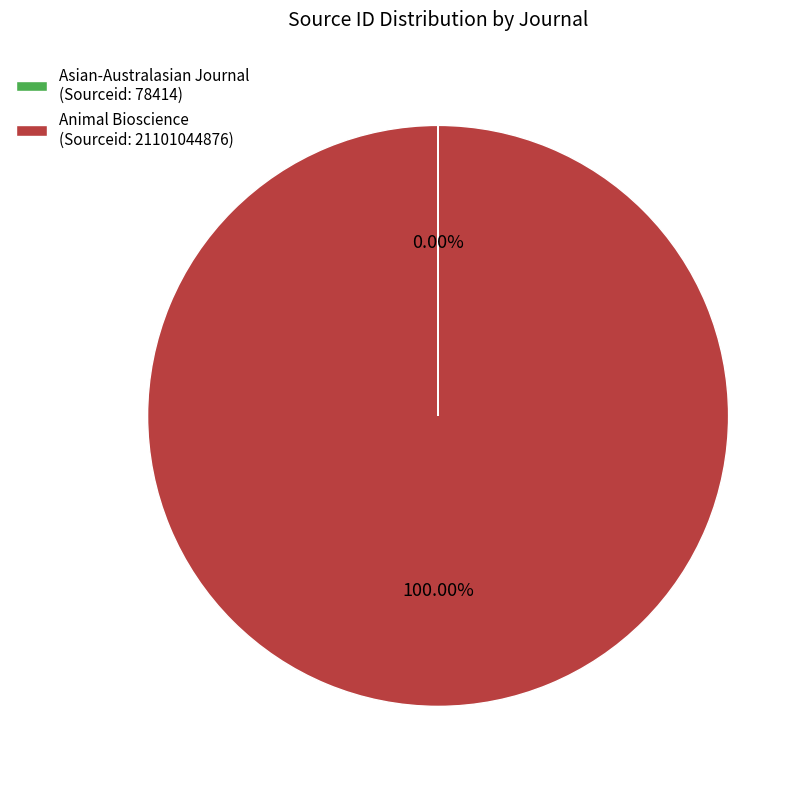

Does any single category account for the majority?

Yes